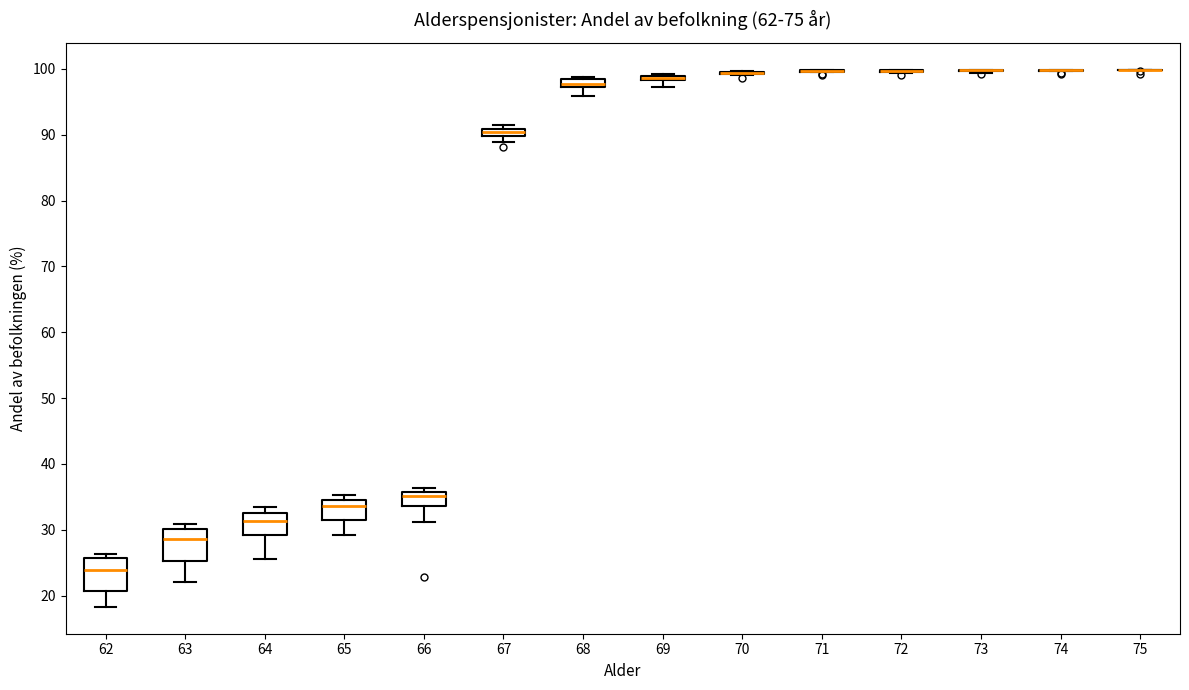

Where does the lower whisker of the box at x = 62 end on the y-axis? The values are not printed on the chart, so give them approximately, as read against the axis.

18